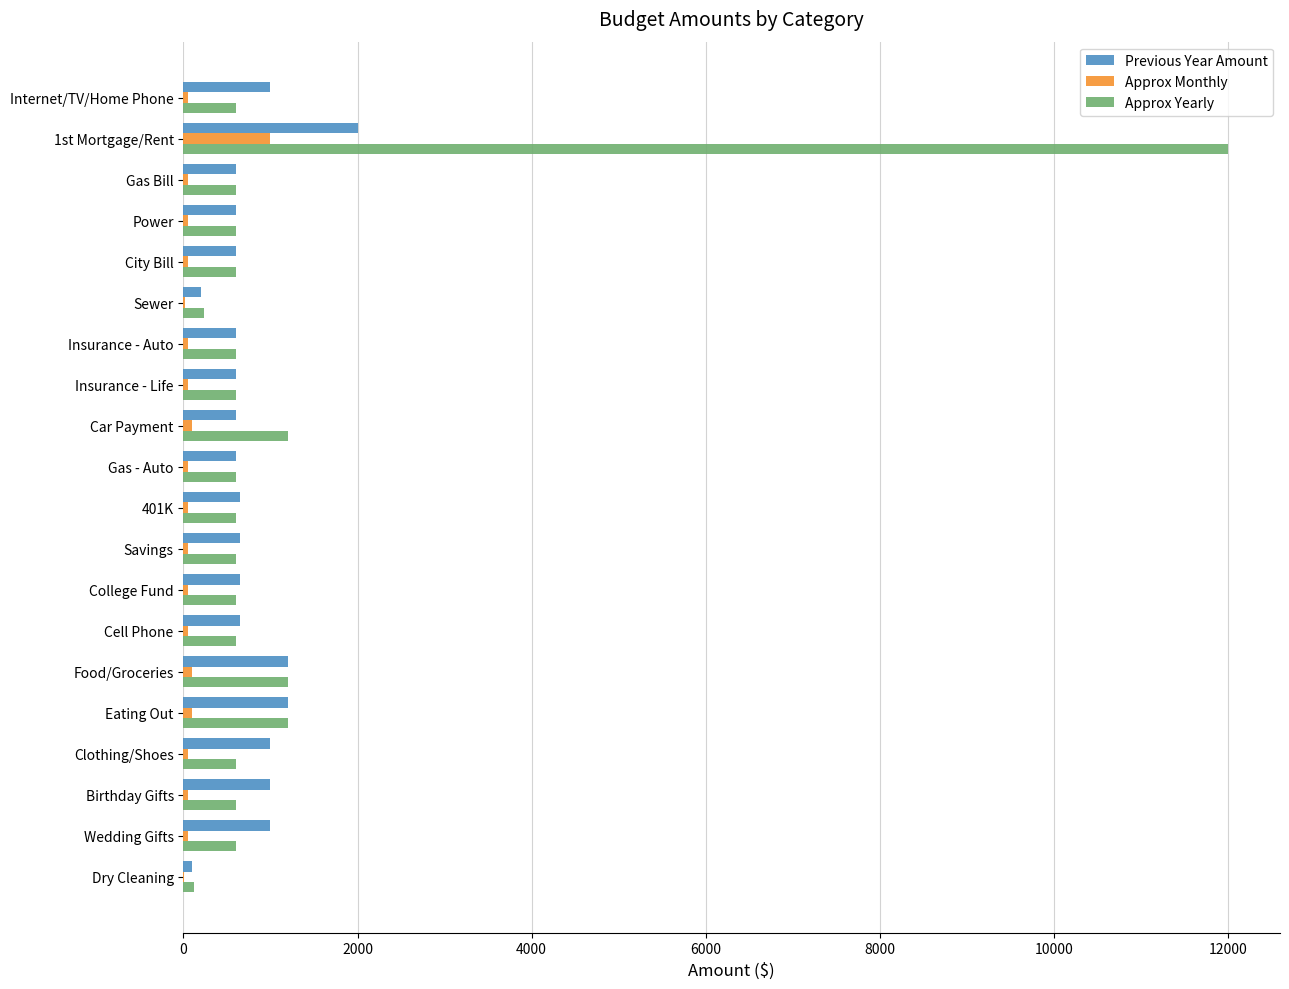

What is the average value of the Previous Year Amount series?

775